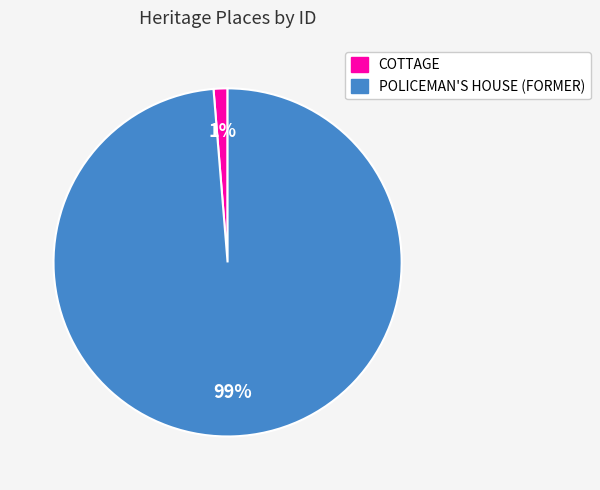

Does POLICEMAN'S HOUSE (FORMER) account for over 50% of the chart?

Yes